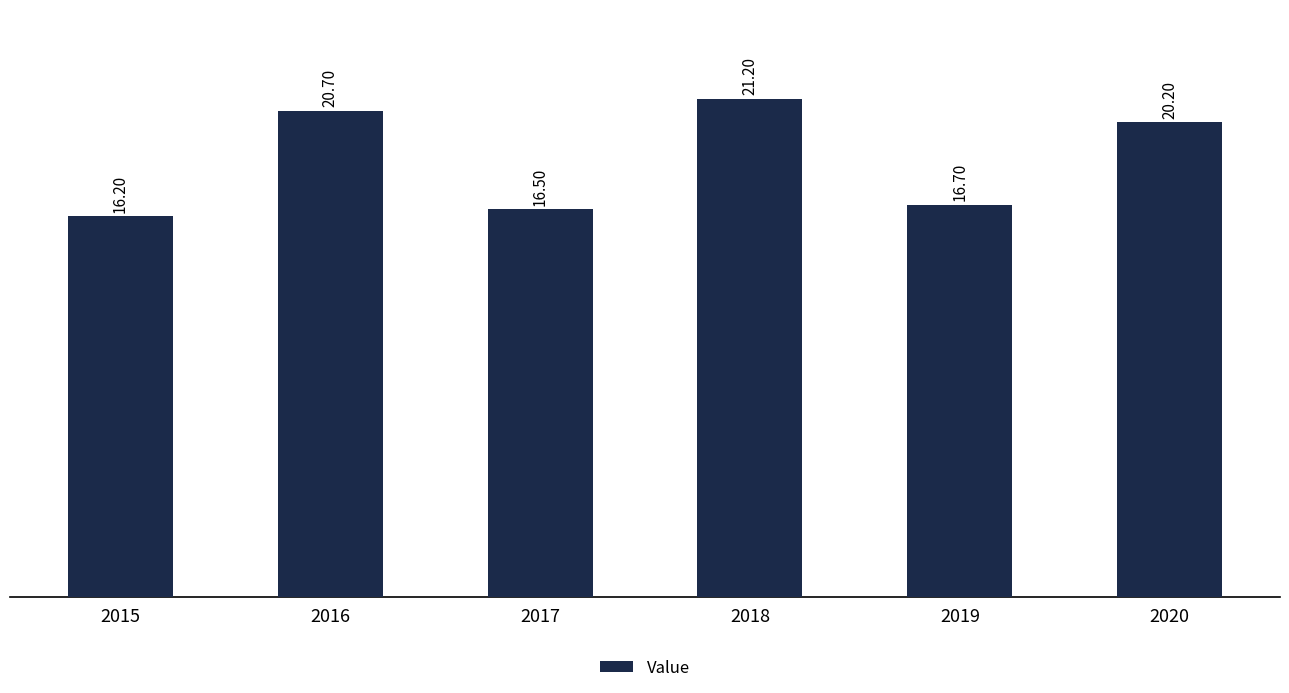

List the labels in order of value, smallest first.

2015, 2017, 2019, 2020, 2016, 2018